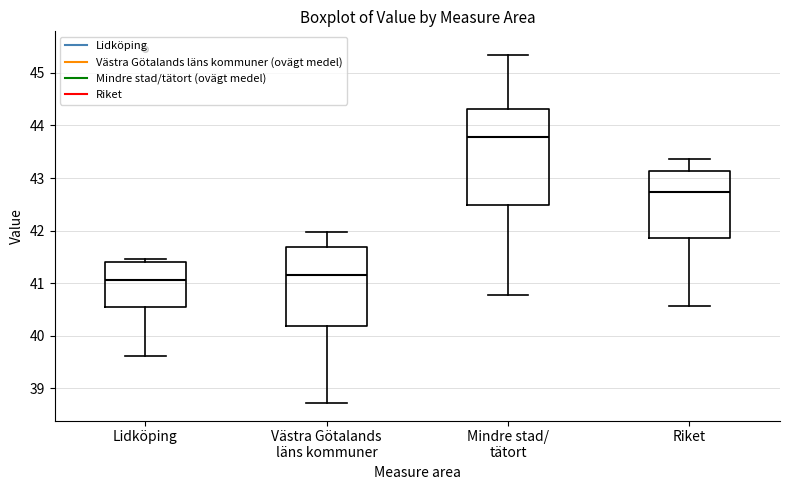

Reading left to right, transcribe this box plot: for each box, give where its median line is, the range the box spans, and where its two whiskers end, as read against the y-axis. The values are not printed on the chart, so give them approximately, as read against the axis.

Lidköping: median 41.1, box 40.5 to 41.4, whiskers 39.6 to 41.5
Västra Götalands läns kommuner: median 41.2, box 40.2 to 41.7, whiskers 38.7 to 42.0
Mindre stad/ tätort: median 43.8, box 42.5 to 44.3, whiskers 40.8 to 45.3
Riket: median 42.7, box 41.9 to 43.1, whiskers 40.6 to 43.4